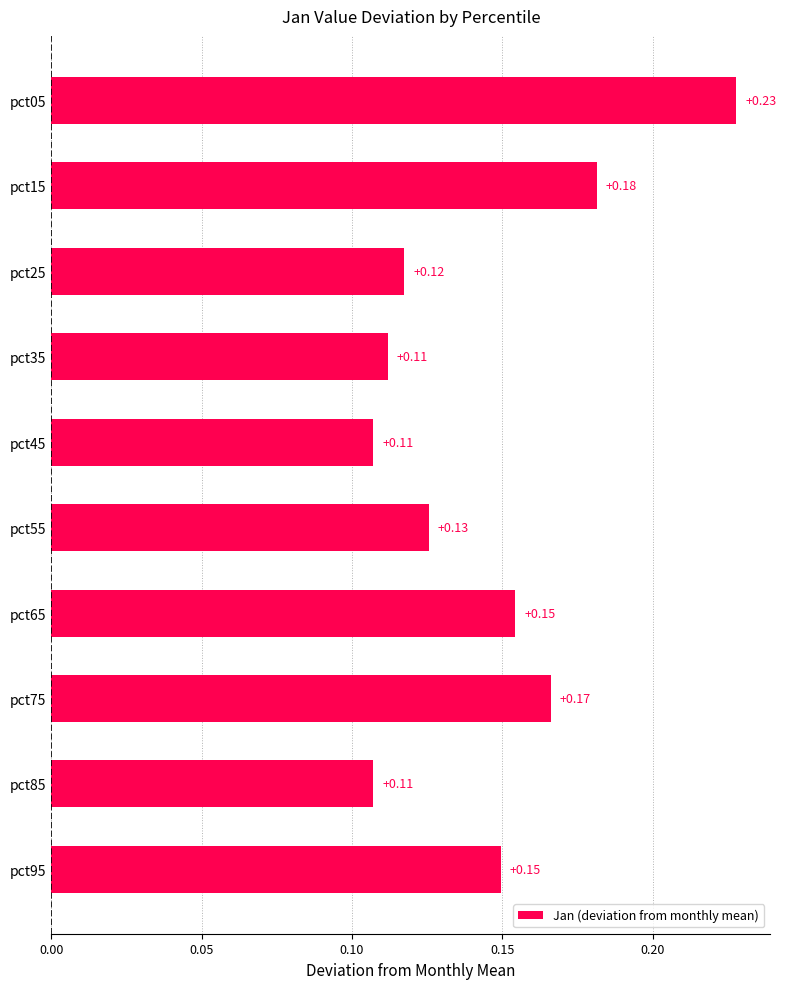

Which has a higher value, pct55 or pct85?

pct55